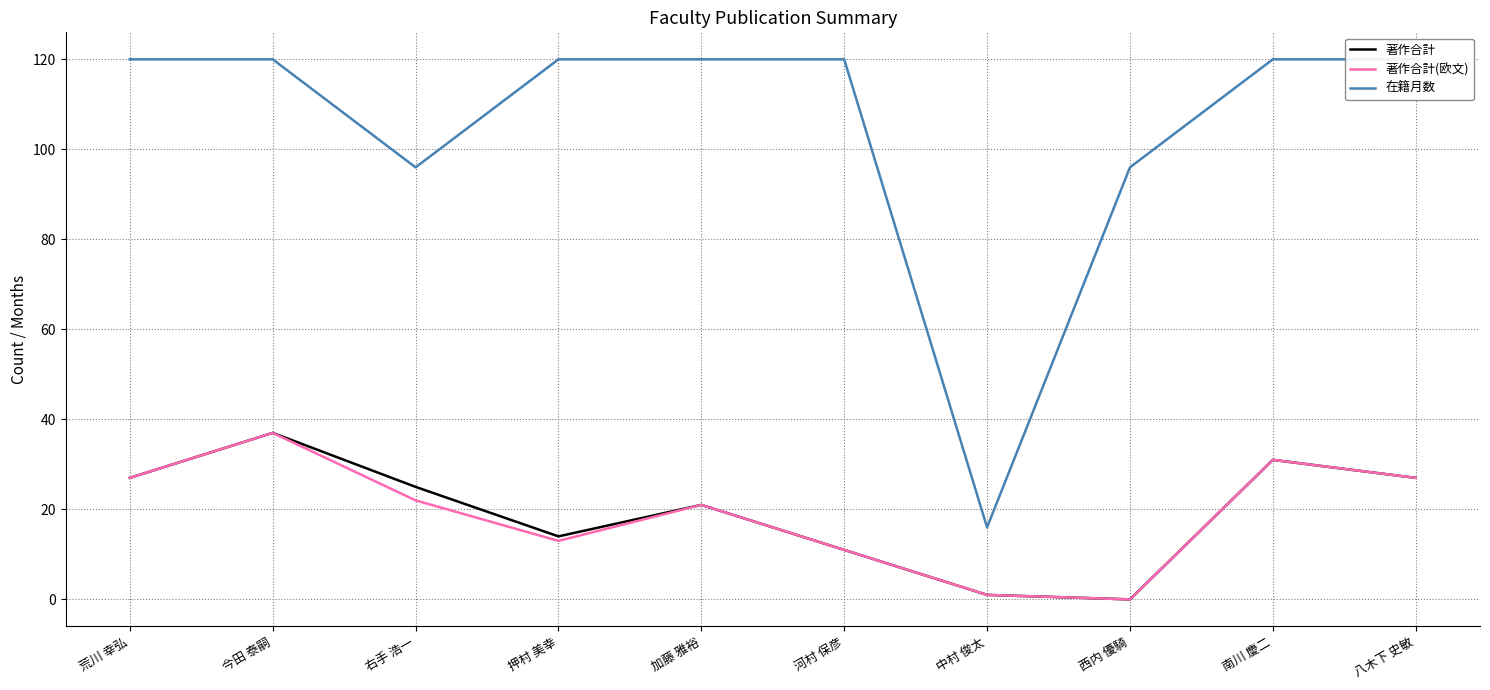

What is the average value of the 著作合計 series?

19